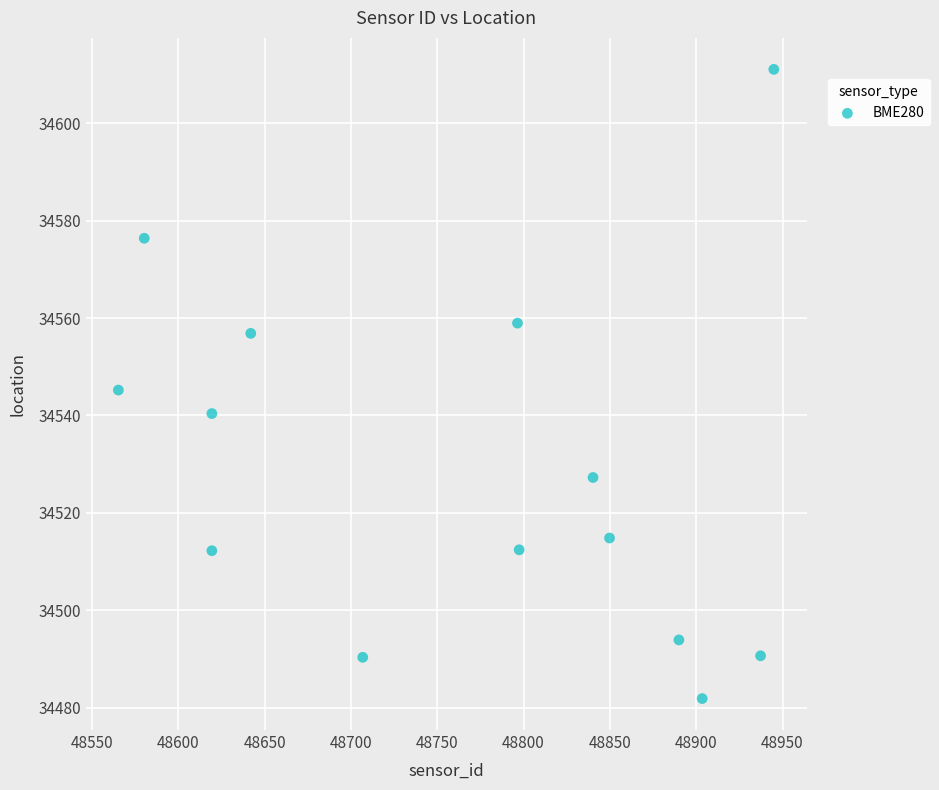

What is the range of X values (max minus min)?

379.7